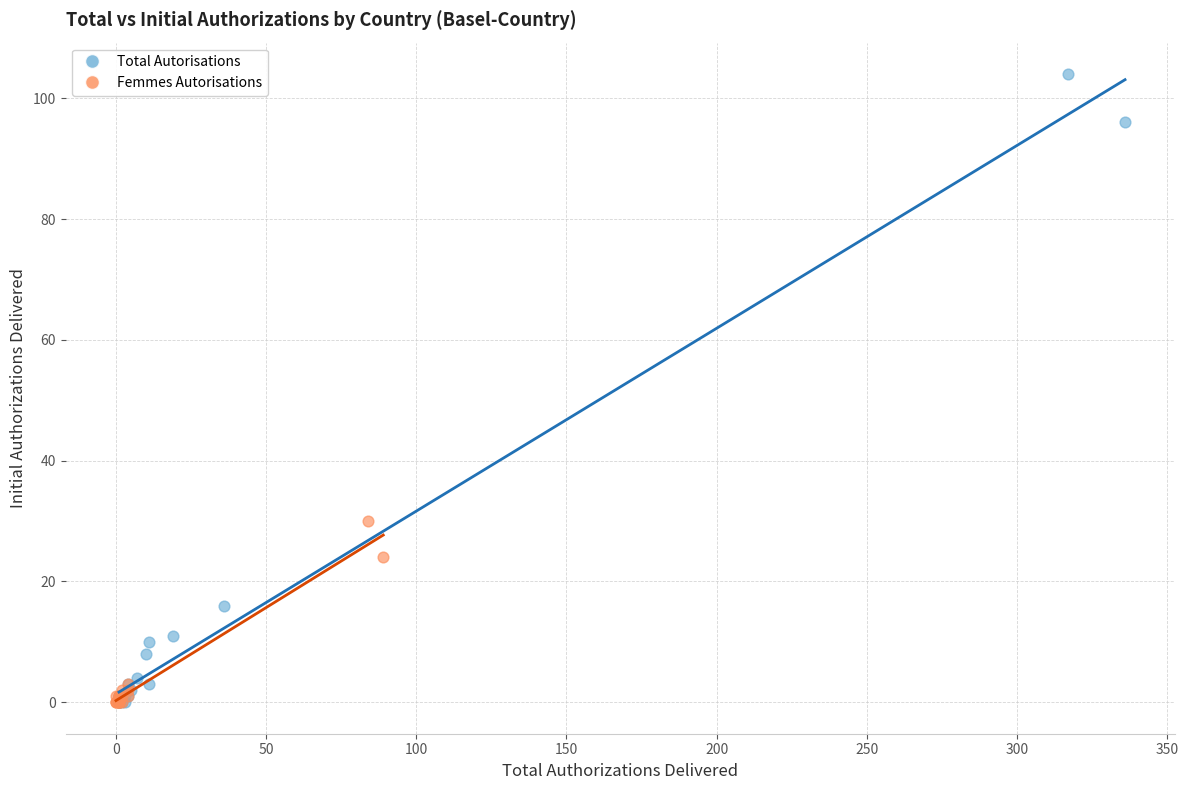

Which series reaches the maximum Y coordinate?

Total Autorisations